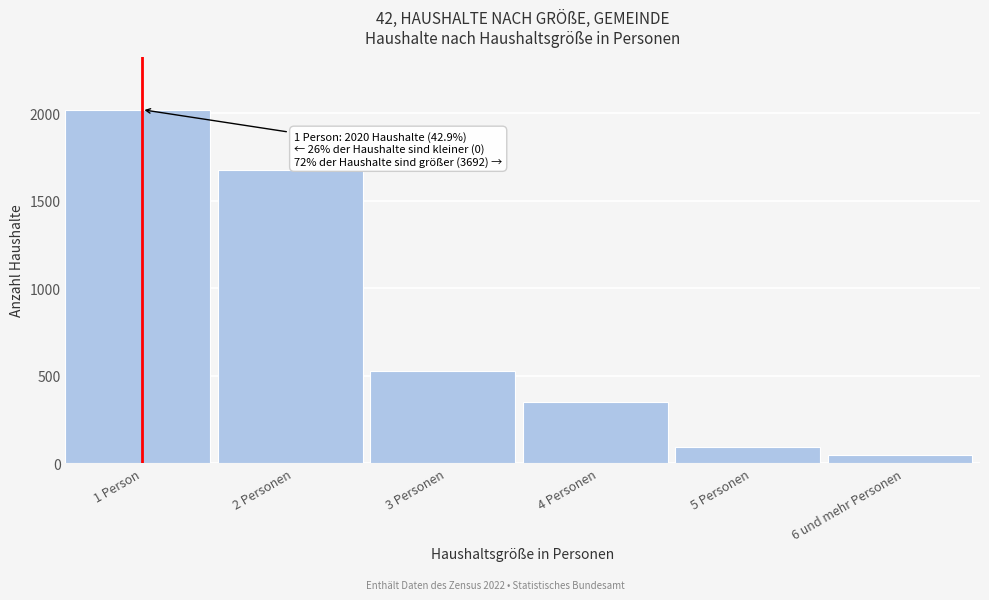

Reading right to left, list all the values displayed in this chart.

45	94	351	526	1676	2020